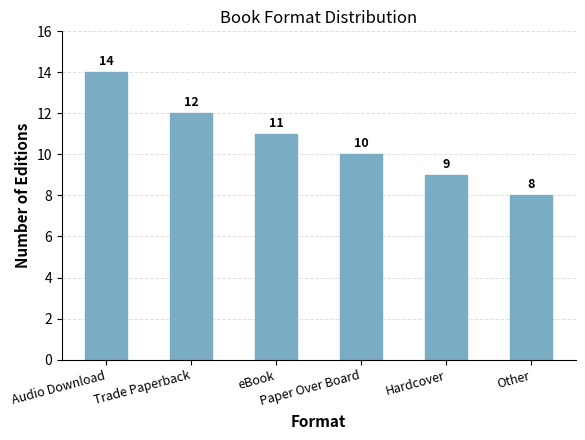

What is the approximate value at Paper Over Board?

10